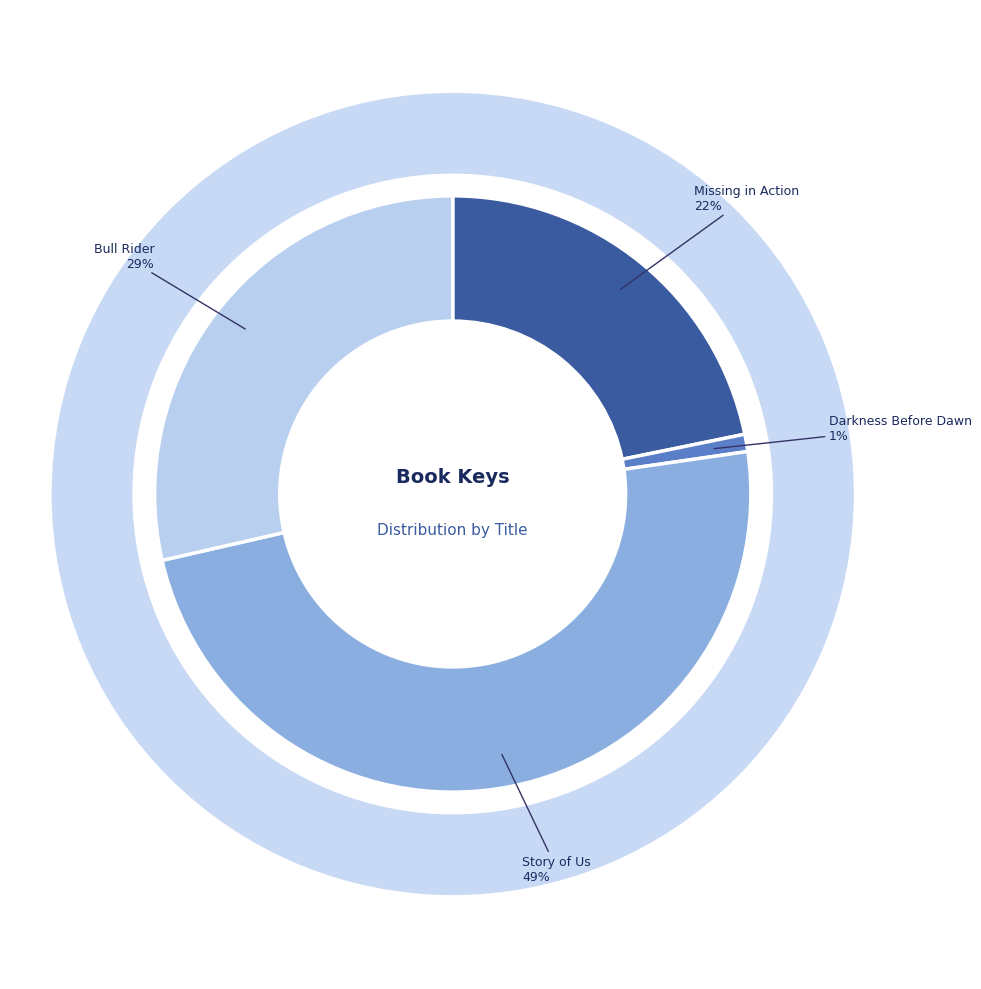

Between Missing in Action and Story of Us, which is larger?

Story of Us